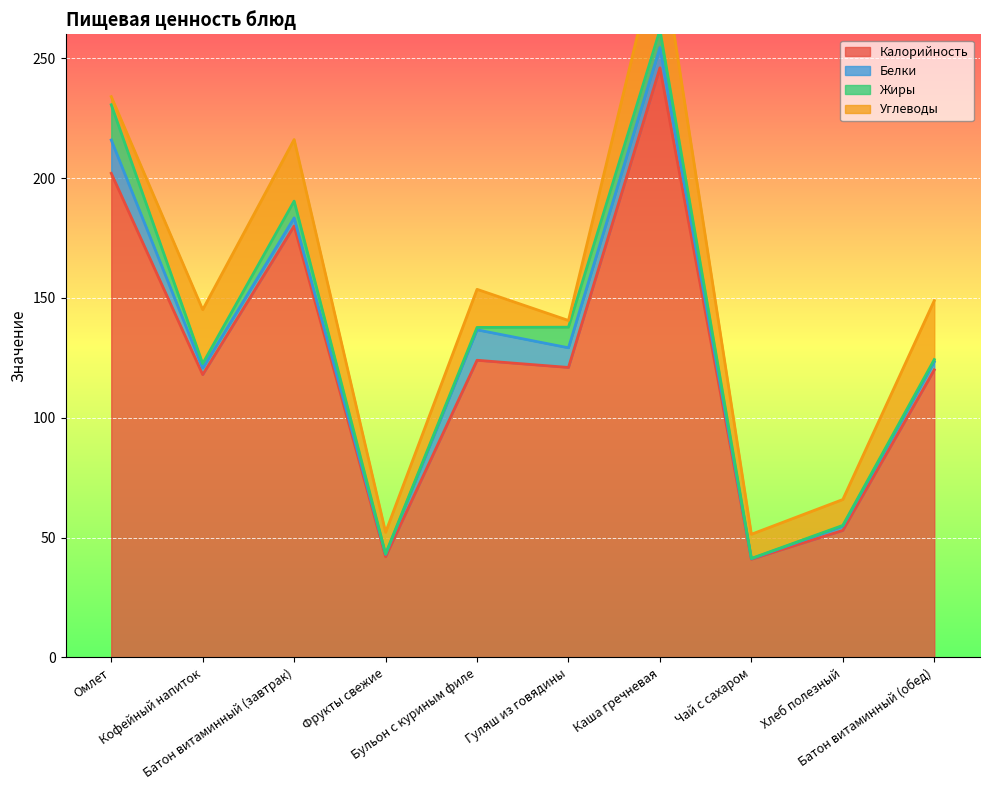

What are all the series names shown in the legend?

Калорийность, Белки, Жиры, Углеводы